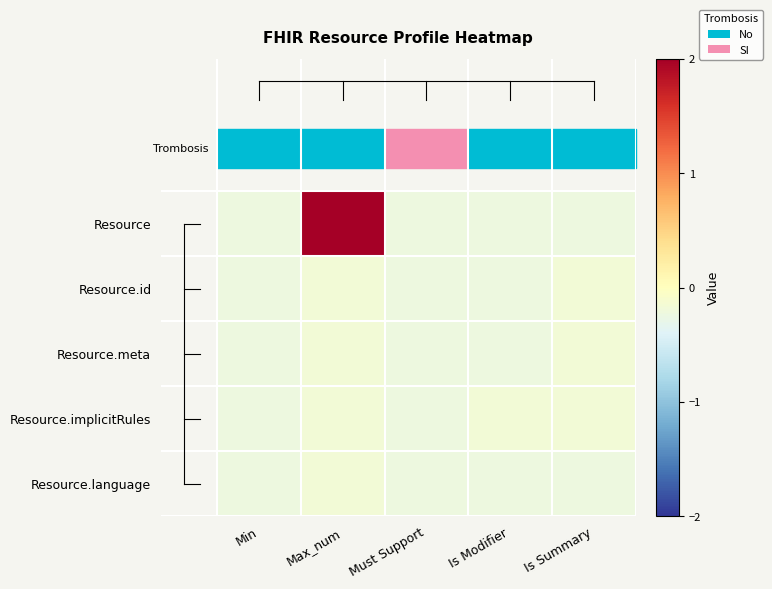

Which label corresponds to the smallest value in the chart?

Min